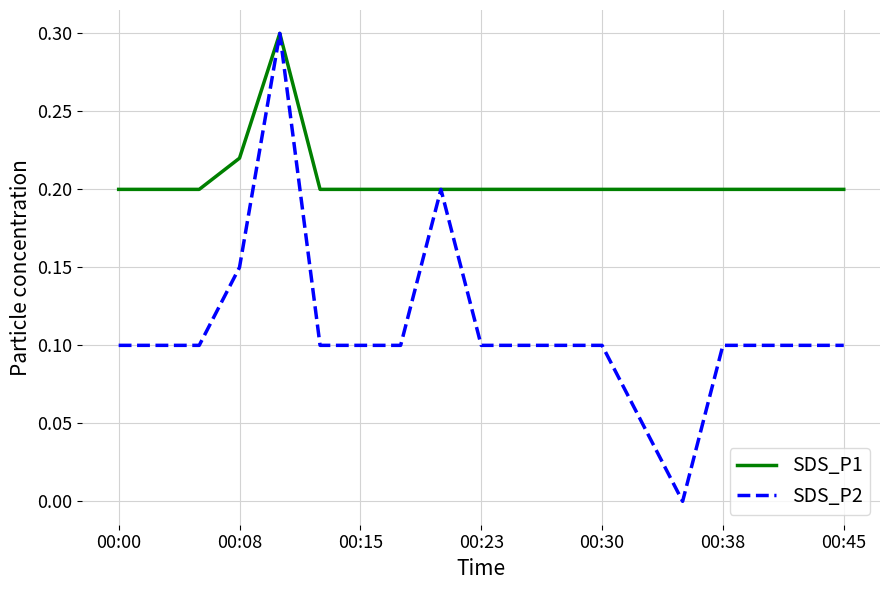

Which series has the largest range (max minus min)?

SDS_P2